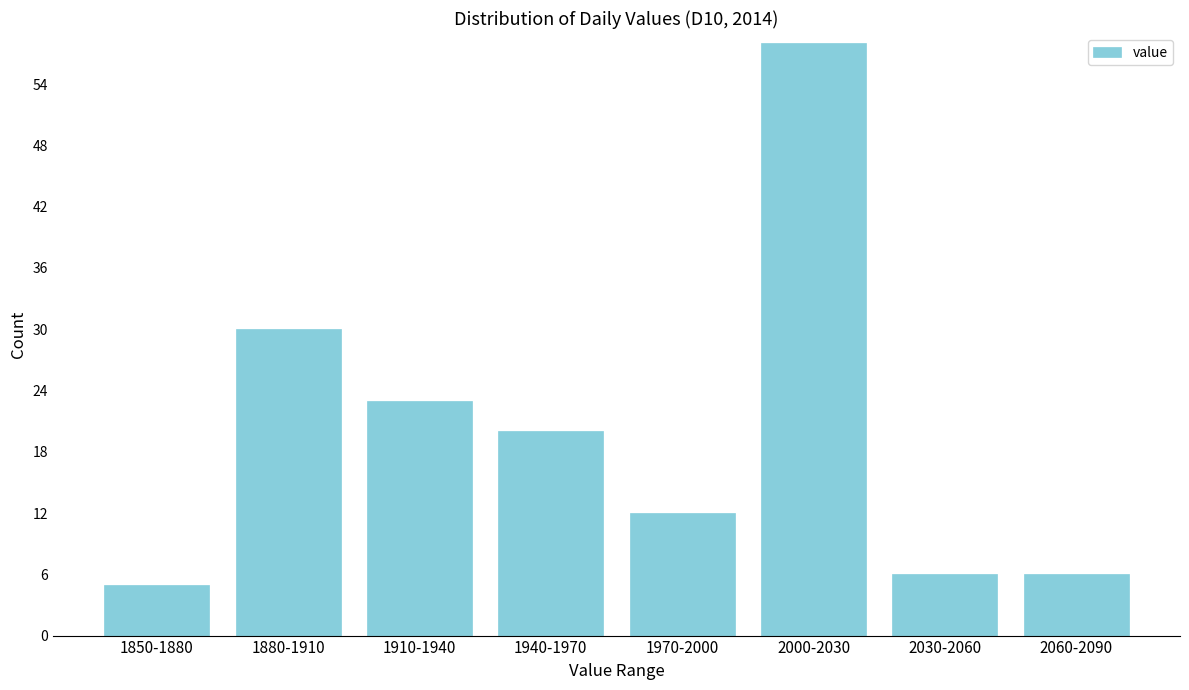

Reading left to right, list all the values displayed in this chart.

5	30	23	20	12	58	6	6